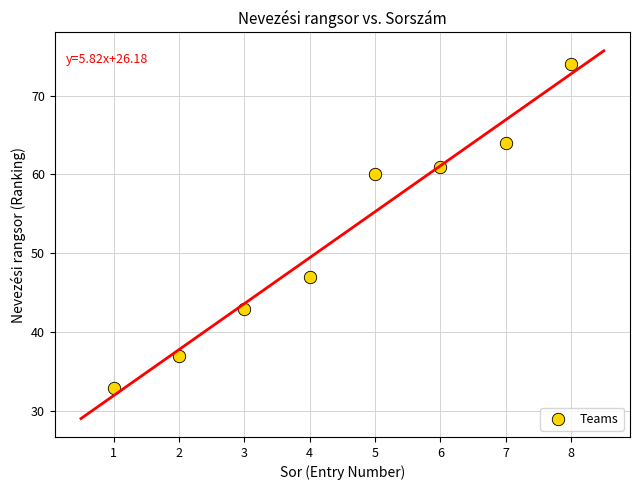

What is the average X value?

4